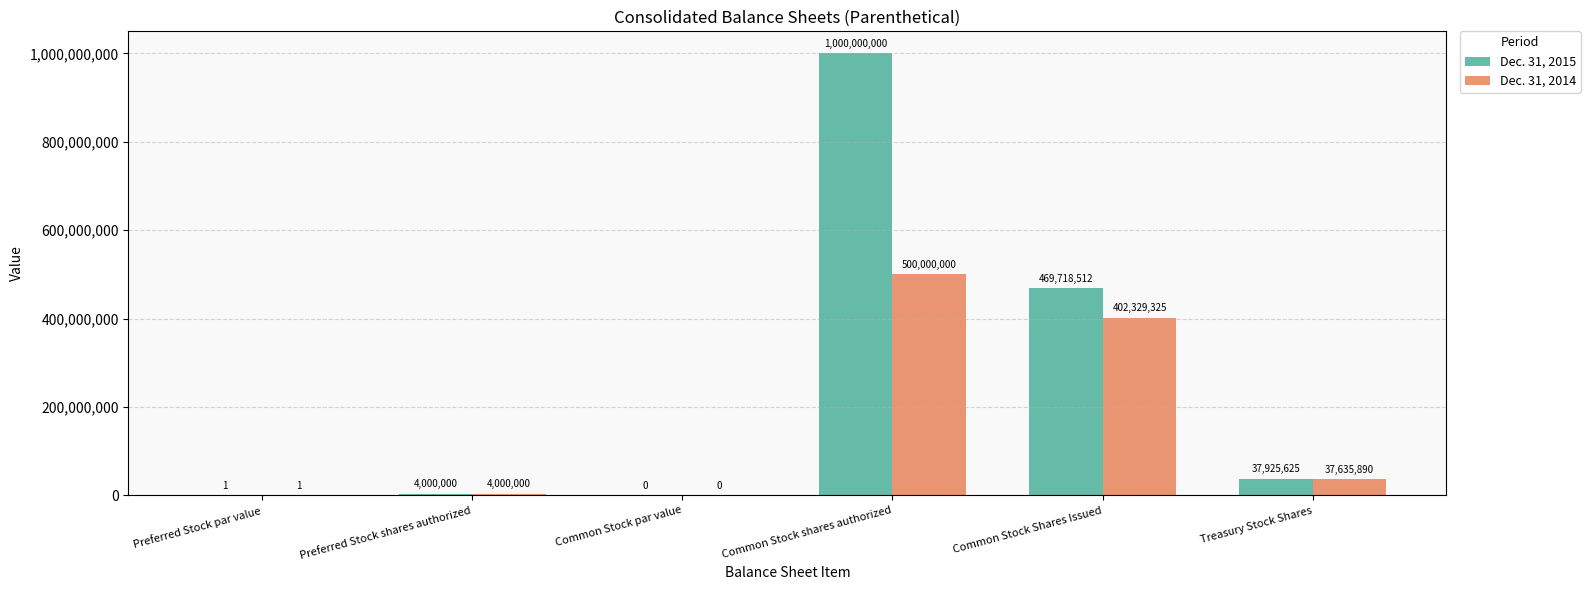

Which series has the largest range (max minus min)?

Dec. 31, 2015